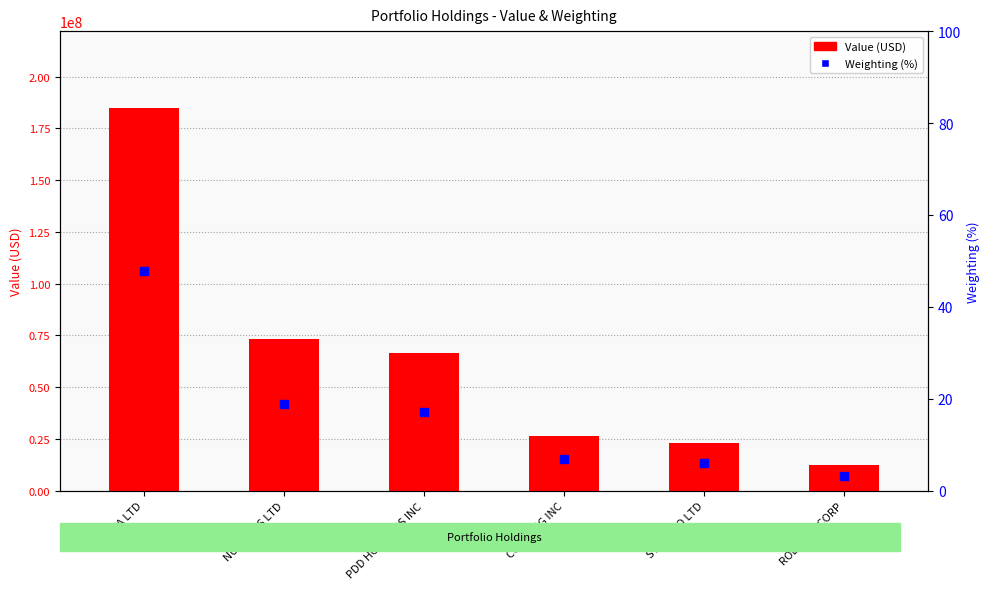

Which series reaches the minimum Y coordinate?

Weighting (%)